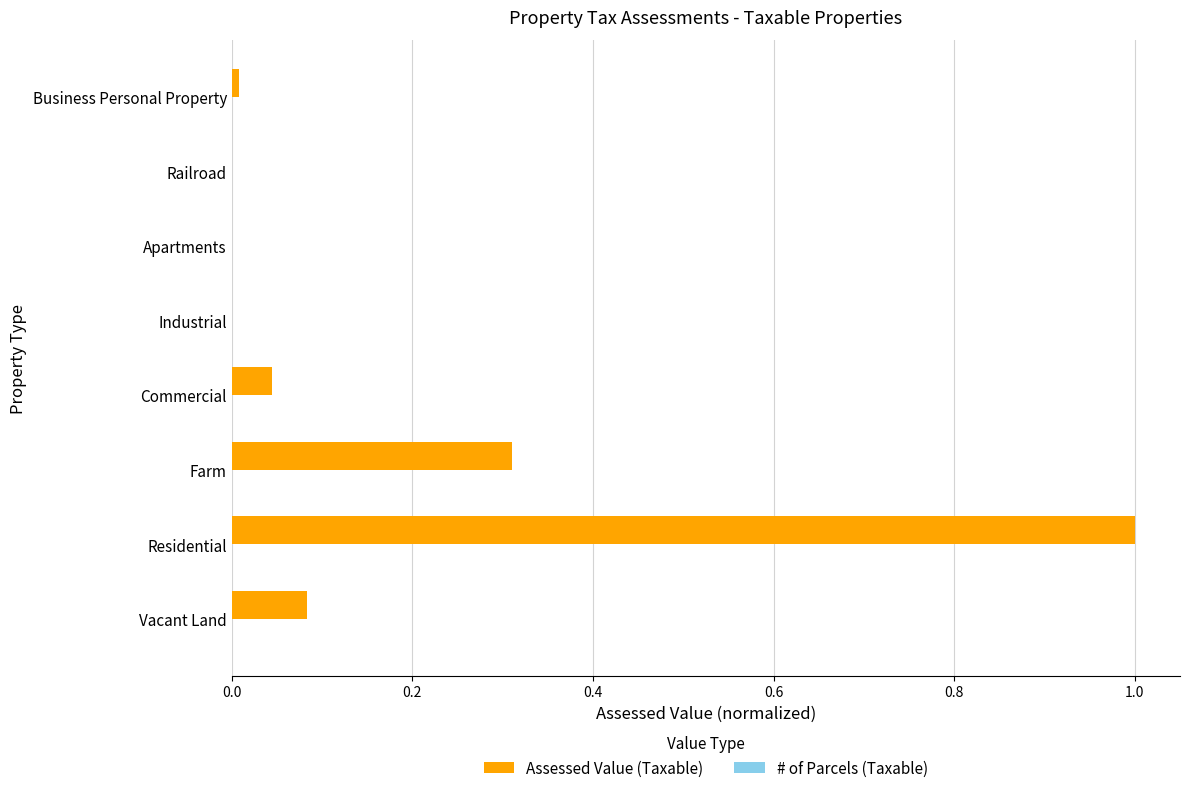

Is it true that Assessed Value (Taxable) equals 0.0 at Apartments?

True